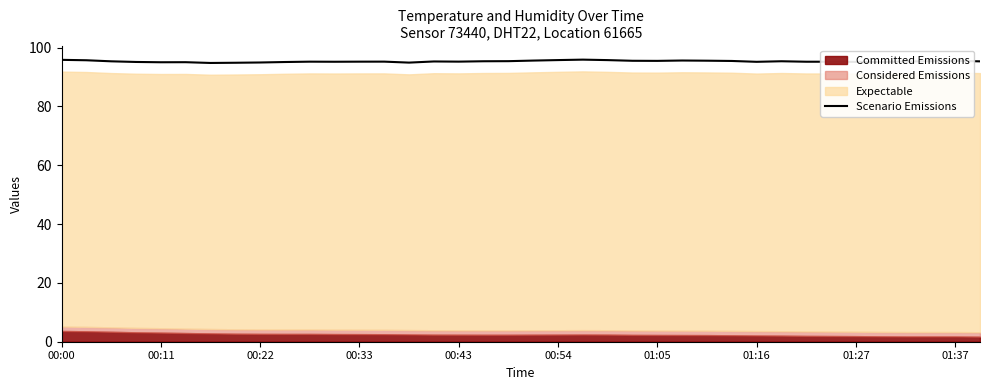

What is the average value?

95.3